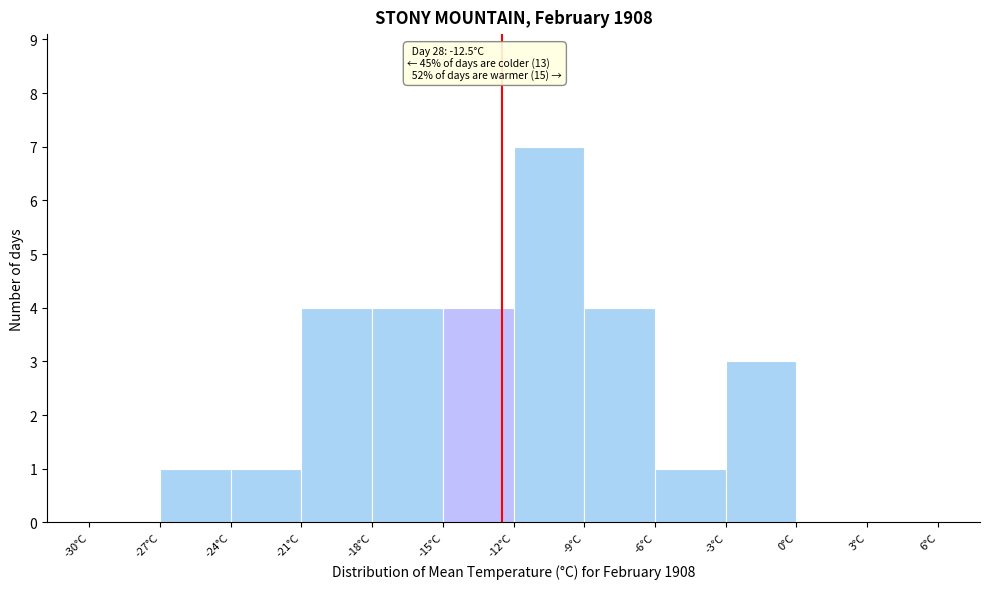

Over which range of the x-axis is the bar tallest?

-12 to -9